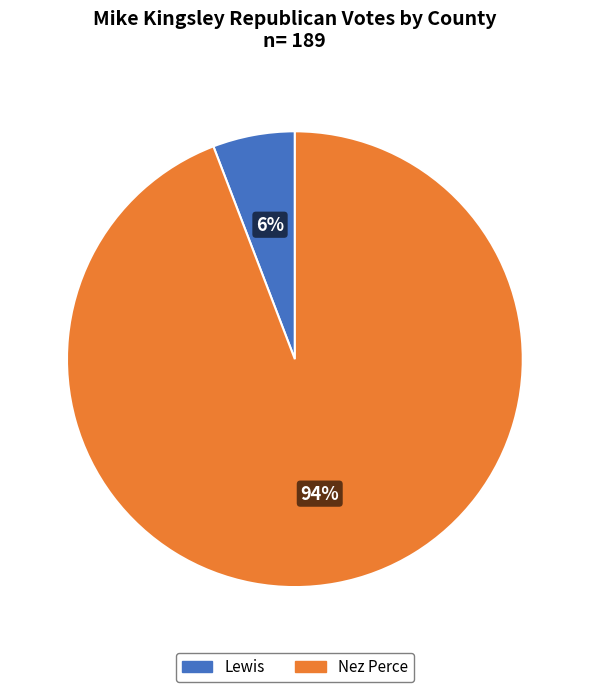

True or false: Lewis accounts for 6% of the total.

True